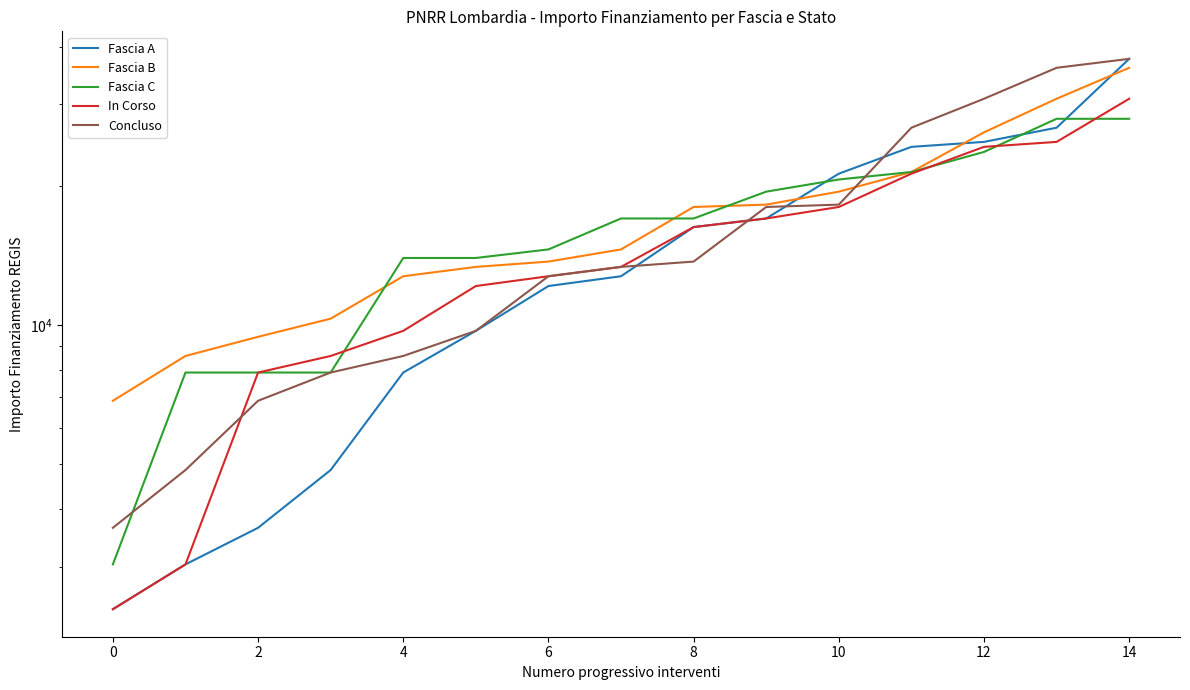

What are all the series names shown in the legend?

Fascia A, Fascia B, Fascia C, In Corso, Concluso